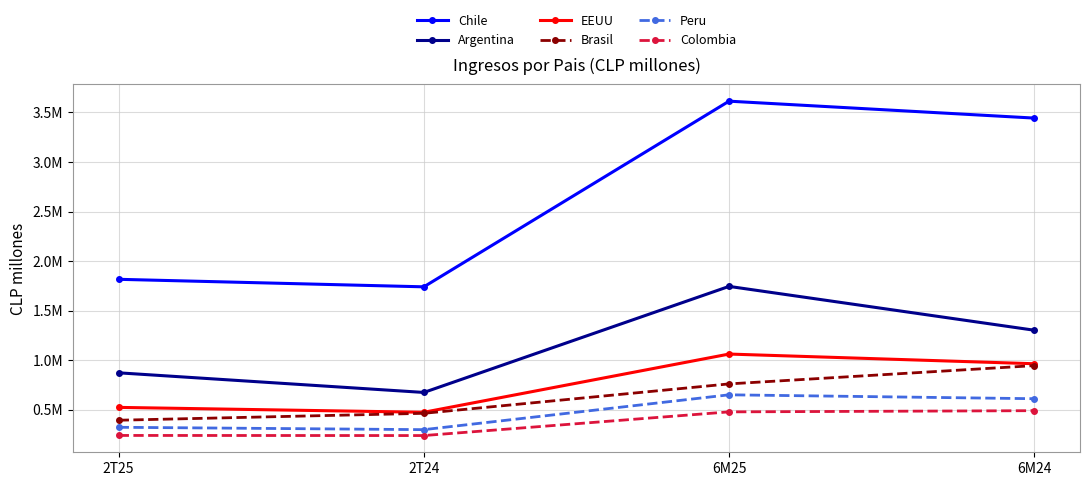

What is the difference between the maximum and second lowest values in the Brasil series?

481313.8